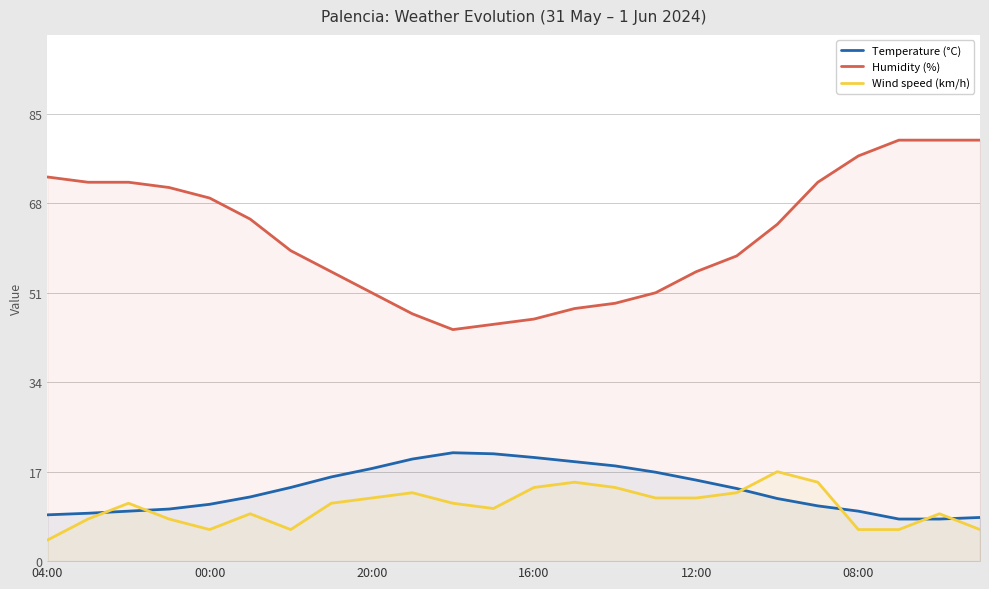

List the series in order of their peak value, highest first.

Humidity (%), Temperature (°C), Wind speed (km/h)